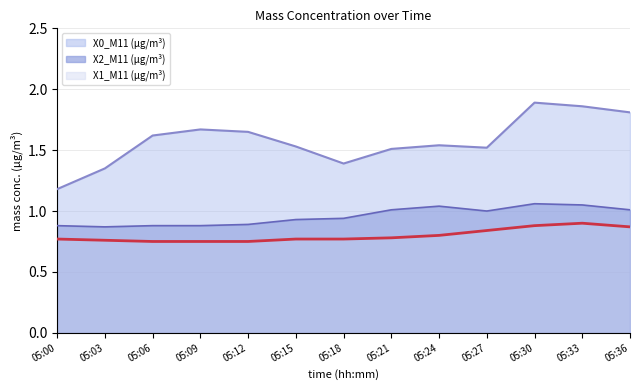

What is the sum of all X1_M11 (μg/m³) values?

10.4